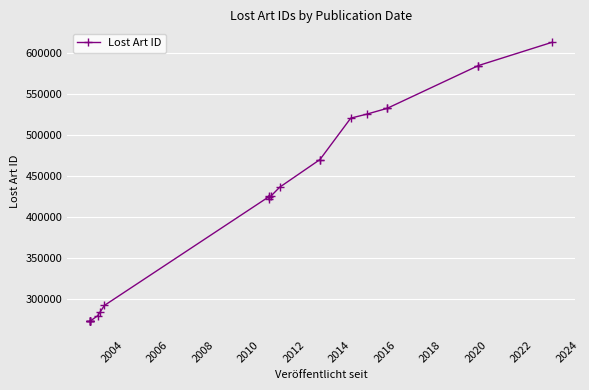

What is the sum of all values?

9192829